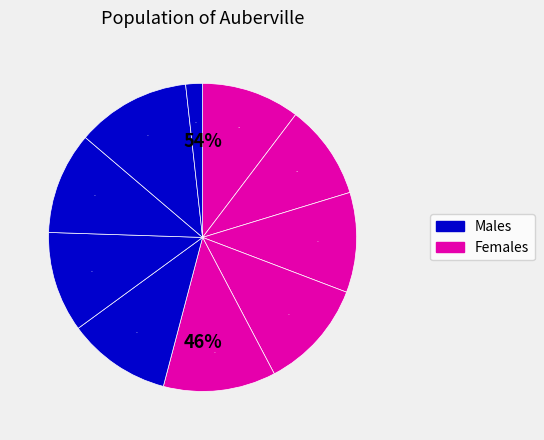

How many slices are in this pie chart?

10